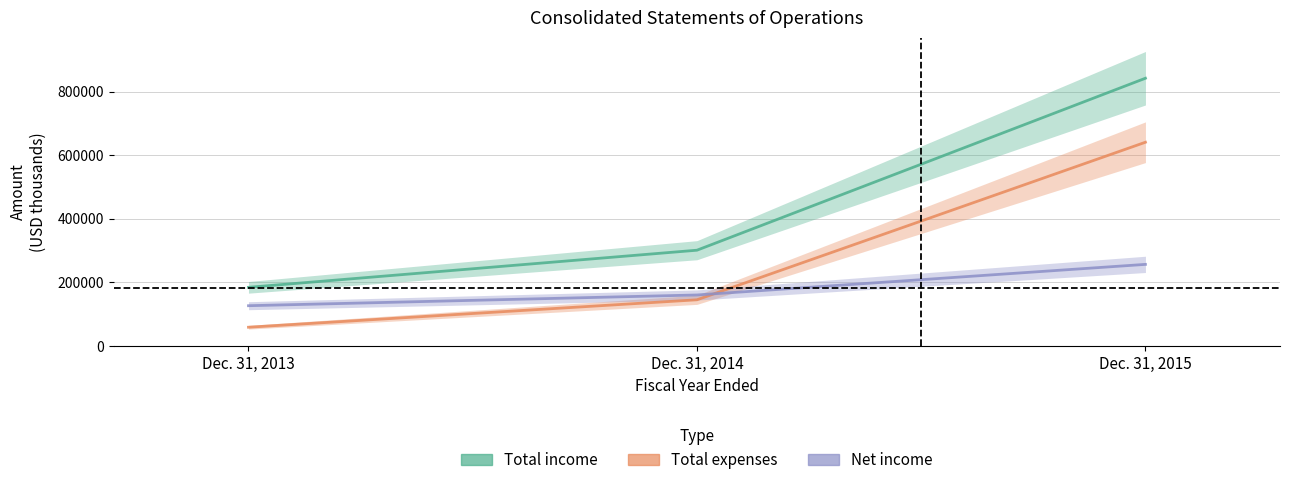

Reading left to right, what are all the values shown in this chart?

Total income: 183799	300649	841976
Total expenses: 58191	144553	640514
Net income: 125923	159711	256036